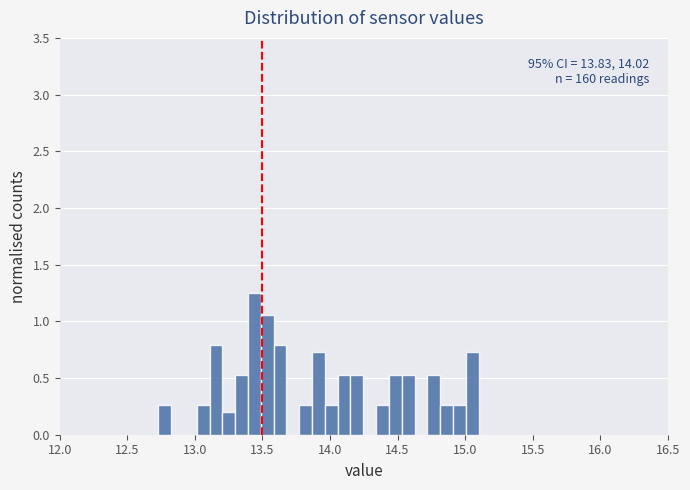

Around what value on the x-axis is the tallest bar? Give the approximate position of its centre, as read against the axis.

13.45